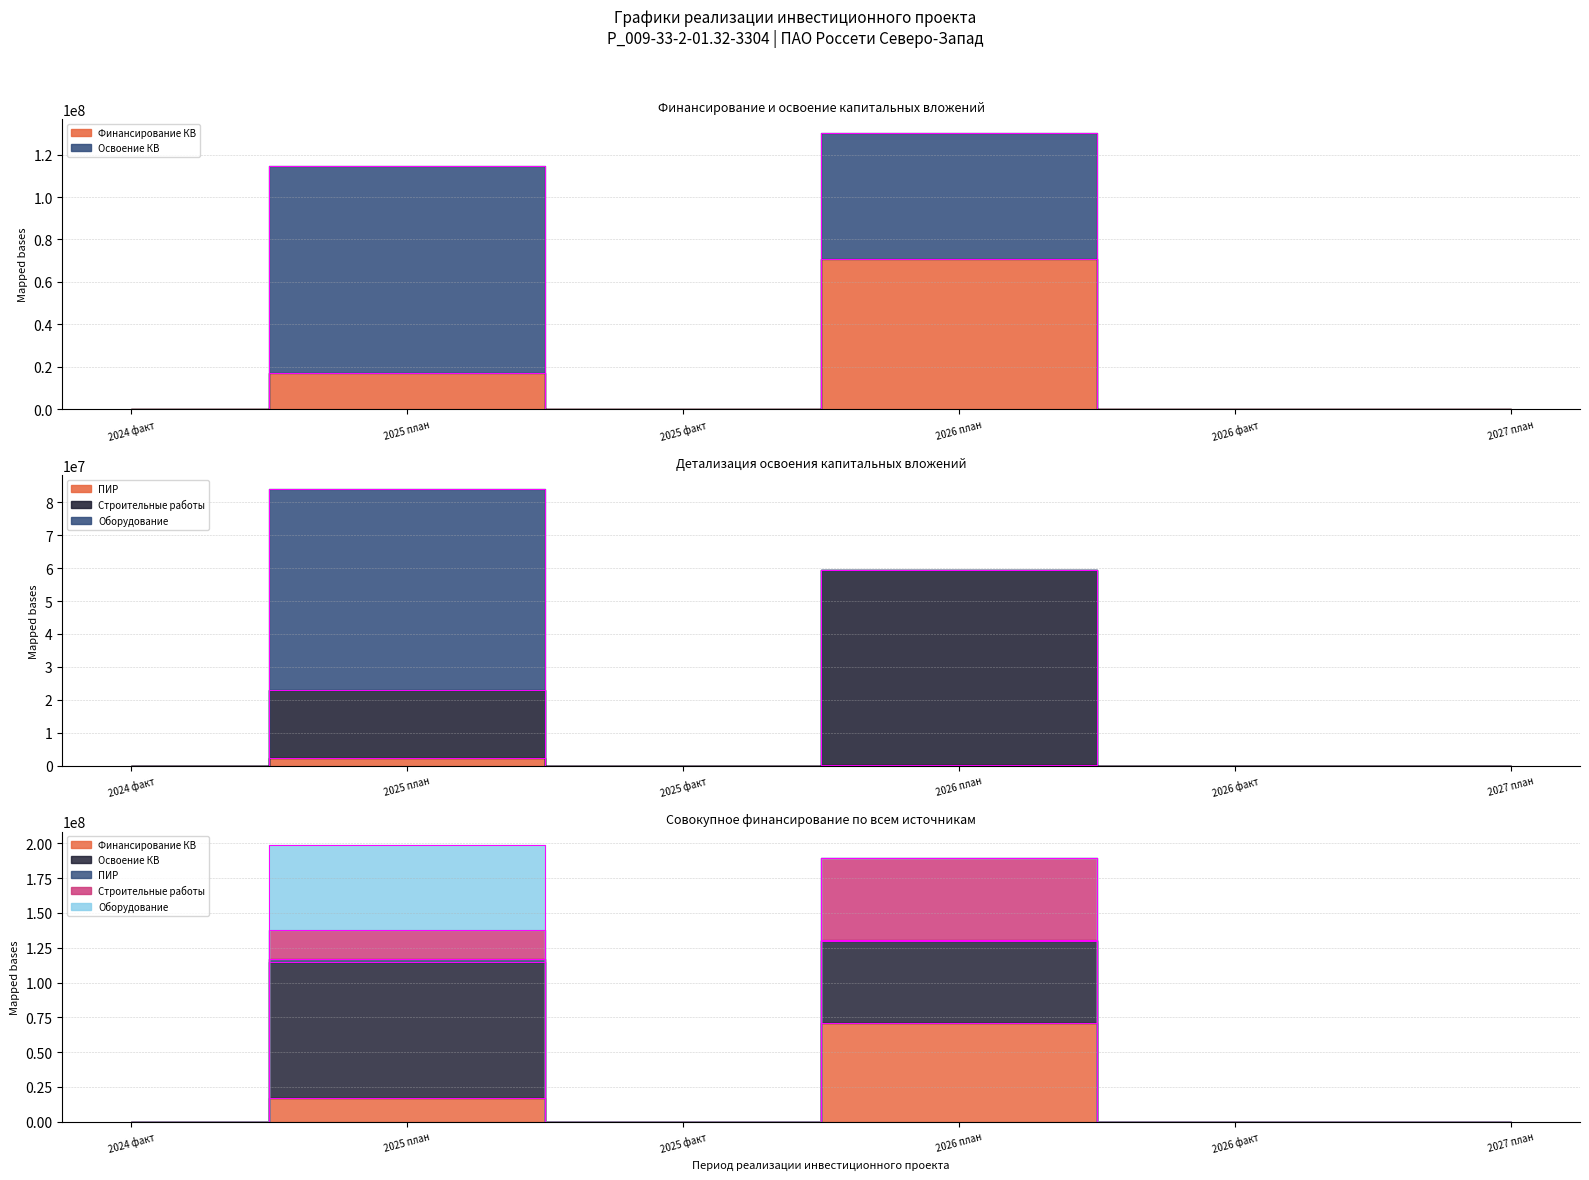

Rank the series at 2026 план from lowest to highest value.

ПИР, Освоение КВ, Строительные работы, Финансирование КВ